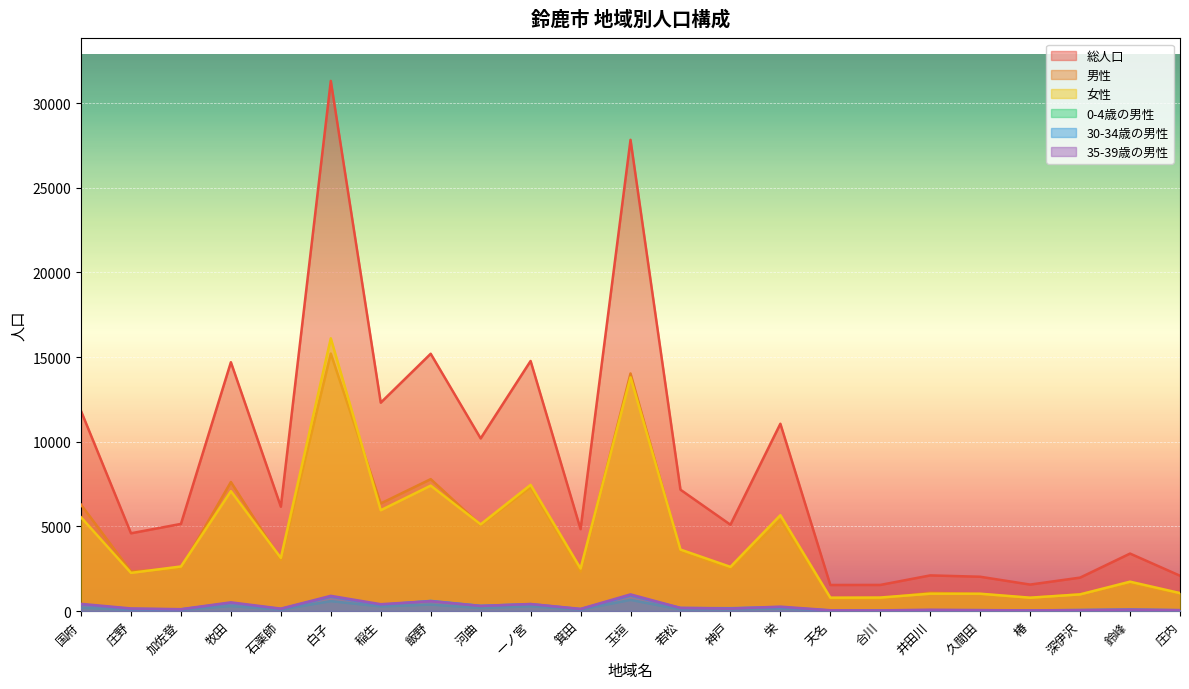

What is the sum of all 0-4歳の男性 values?

3691